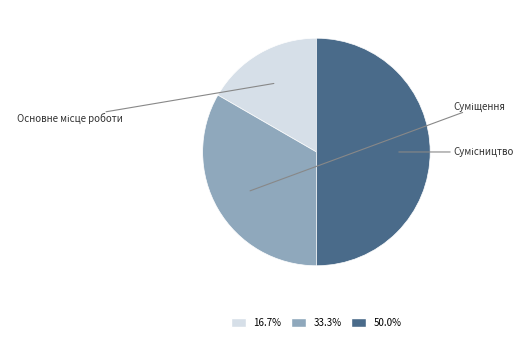

How many segments does this pie chart have?

3